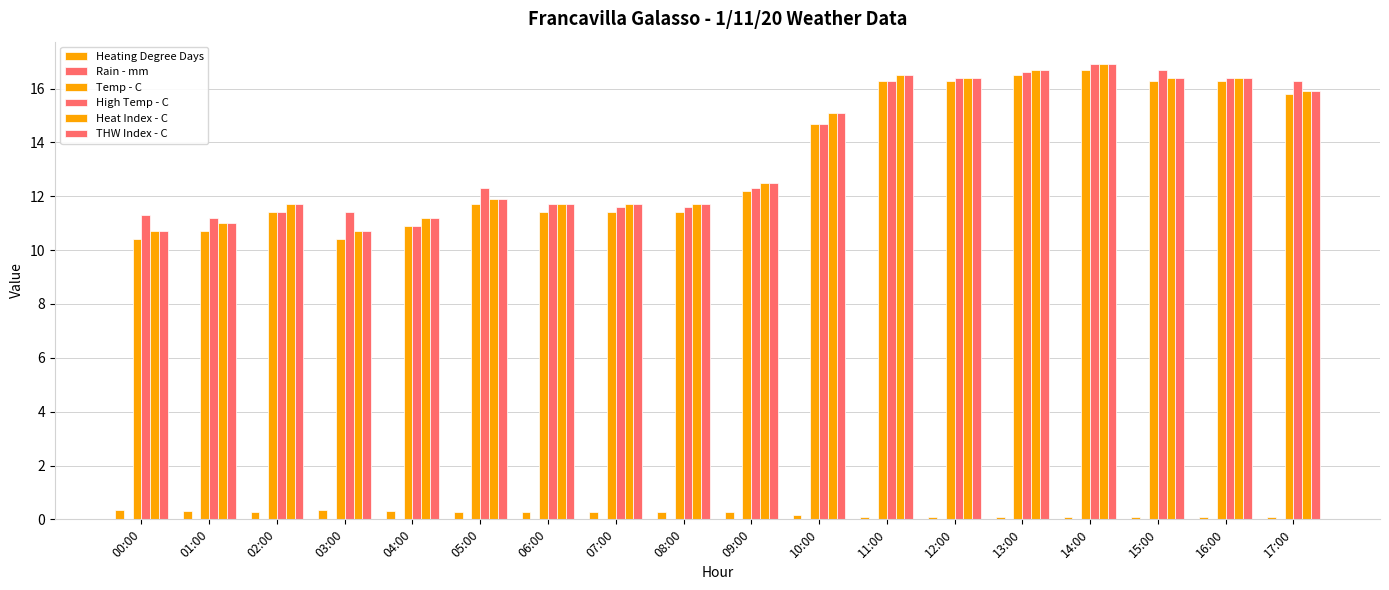

Reading left to right, what are all the values shown in this chart?

Heating Degree Days: 0.3	0.3	0.3	0.3	0.3	0.3	0.3	0.3	0.3	0.3	0.2	0.1	0.1	0.1	0.1	0.1	0.1	0.1
Rain - mm: 0.0	0.0	0.0	0.0	0.0	0.0	0.0	0.0	0.0	0.0	0.0	0.0	0.0	0.0	0.0	0.0	0.0	0.0
Temp - C: 10.4	10.7	11.4	10.4	10.9	11.7	11.4	11.4	11.4	12.2	14.7	16.3	16.3	16.5	16.7	16.3	16.3	15.8
High Temp - C: 11.3	11.2	11.4	11.4	10.9	12.3	11.7	11.6	11.6	12.3	14.7	16.3	16.4	16.6	16.9	16.7	16.4	16.3
Heat Index - C: 10.7	11.0	11.7	10.7	11.2	11.9	11.7	11.7	11.7	12.5	15.1	16.5	16.4	16.7	16.9	16.4	16.4	15.9
THW Index - C: 10.7	11.0	11.7	10.7	11.2	11.9	11.7	11.7	11.7	12.5	15.1	16.5	16.4	16.7	16.9	16.4	16.4	15.9